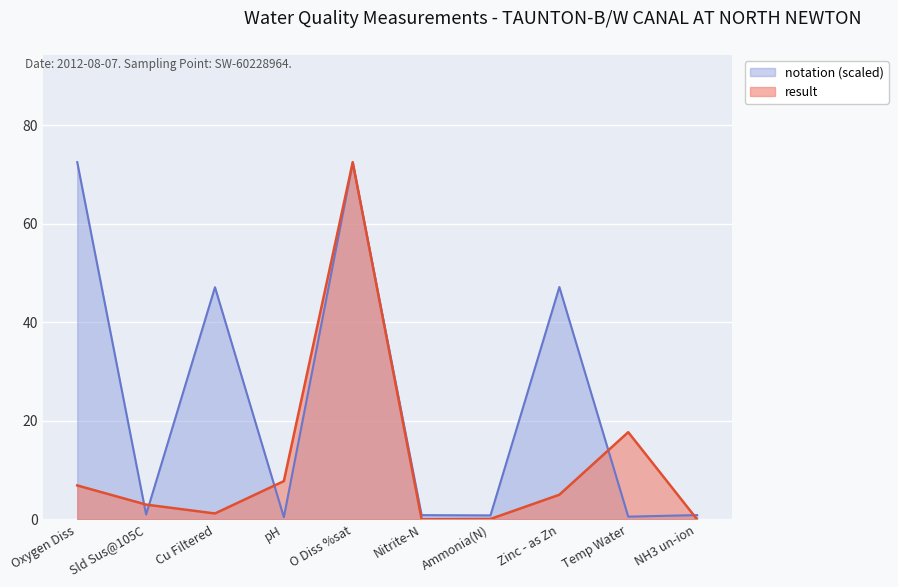

Where is notation nearest to the value 36?

Cu Filtered